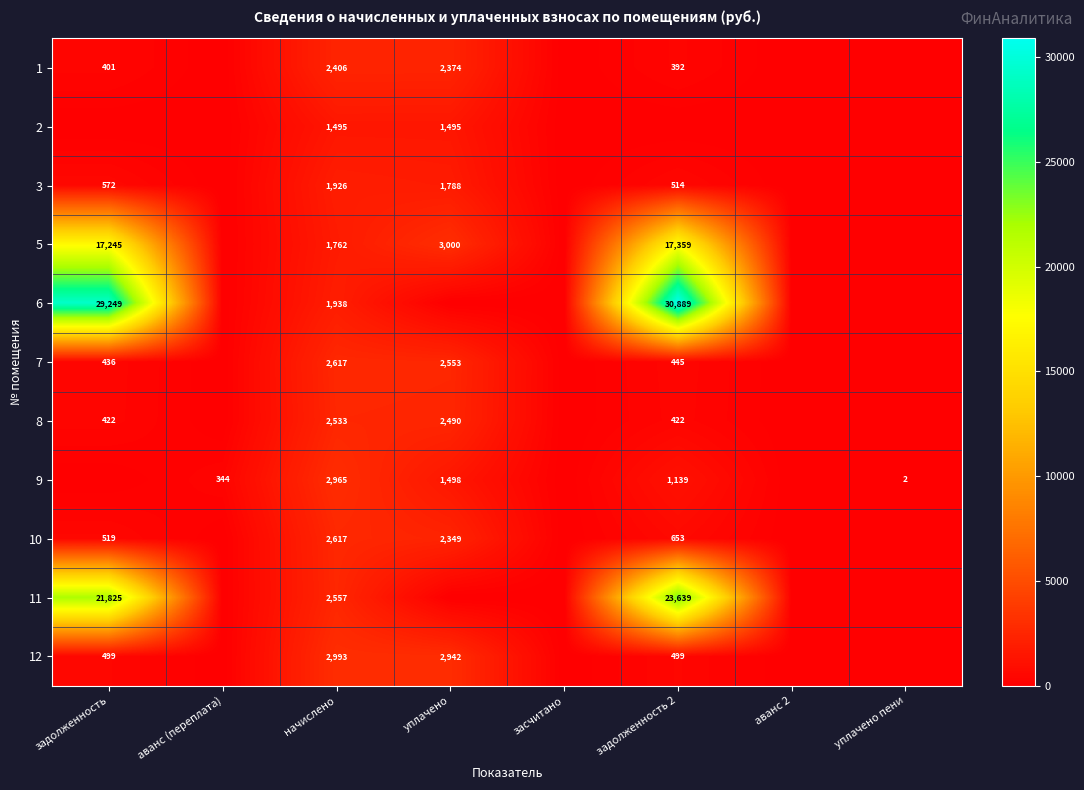

Is it true that 1 equals 2374 at уплачено?

True